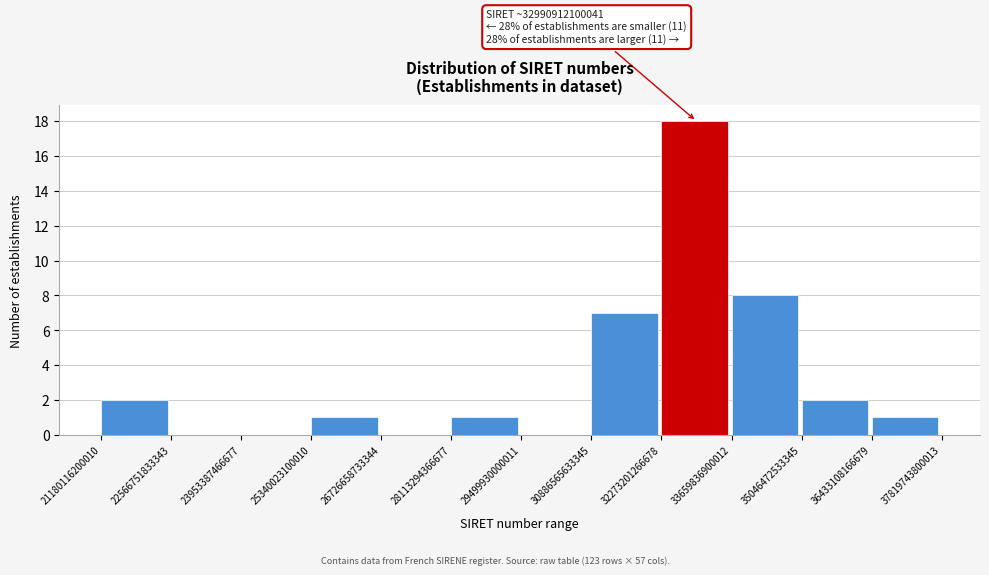

Which range on the x-axis has the tallest bar?

32273201266678 to 33659836900012